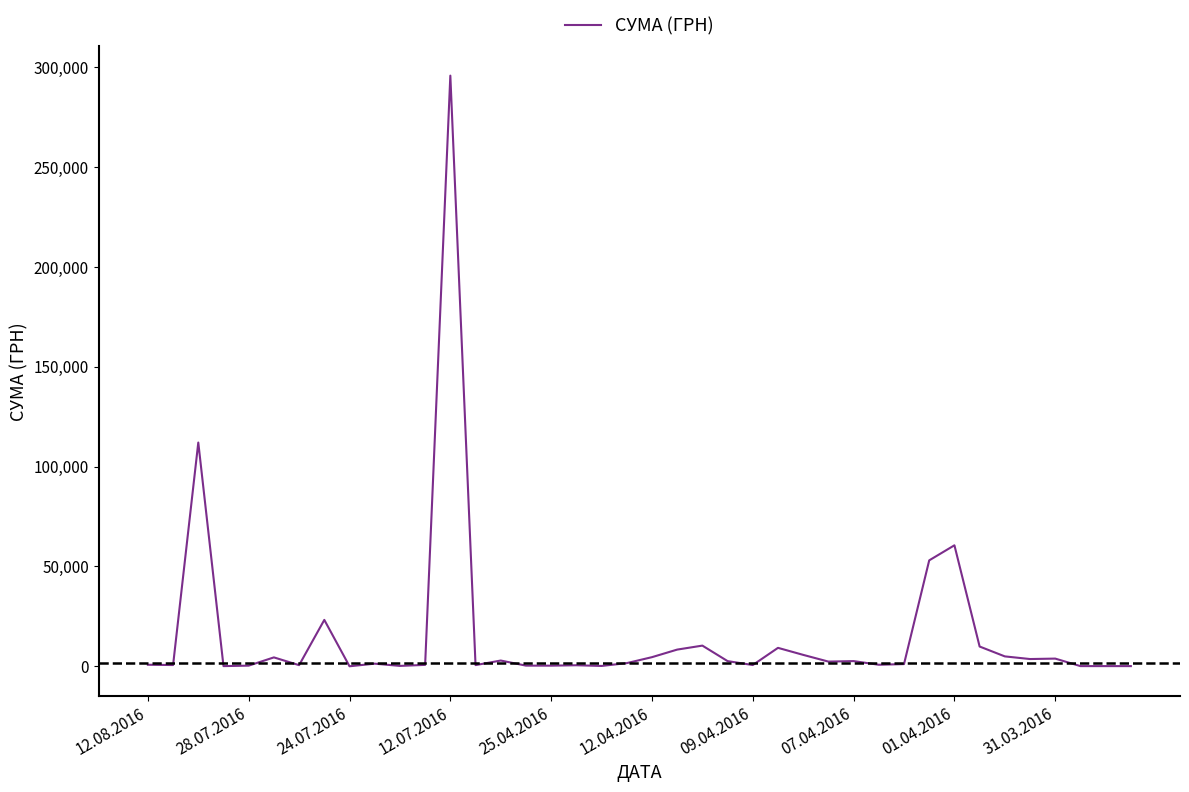

What is the difference between the maximum and minimum values?

295627.4